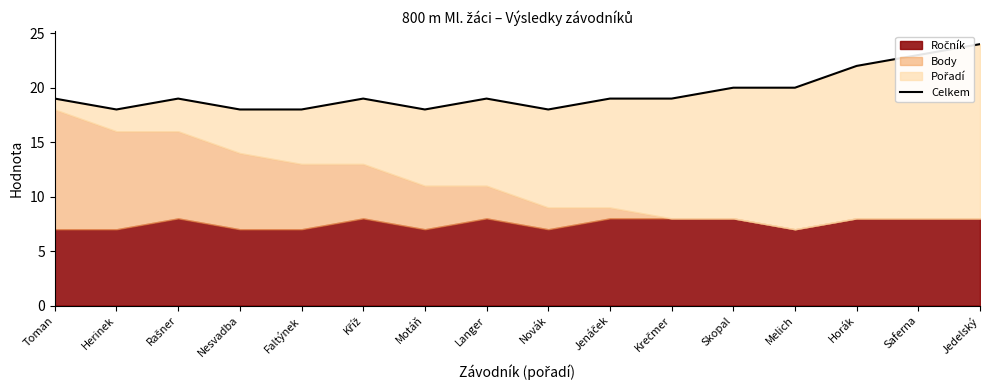

What is the approximate value at Rašner?

19